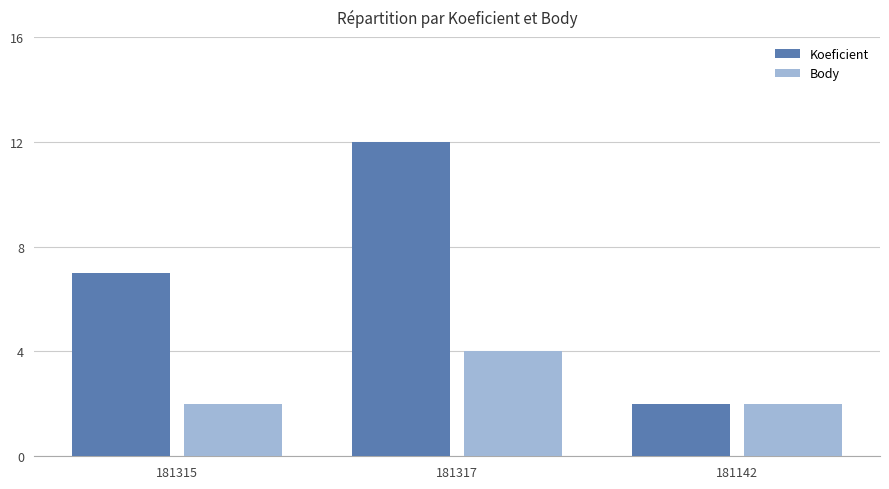

The value of Body at 181317 is 4. True or false?

True